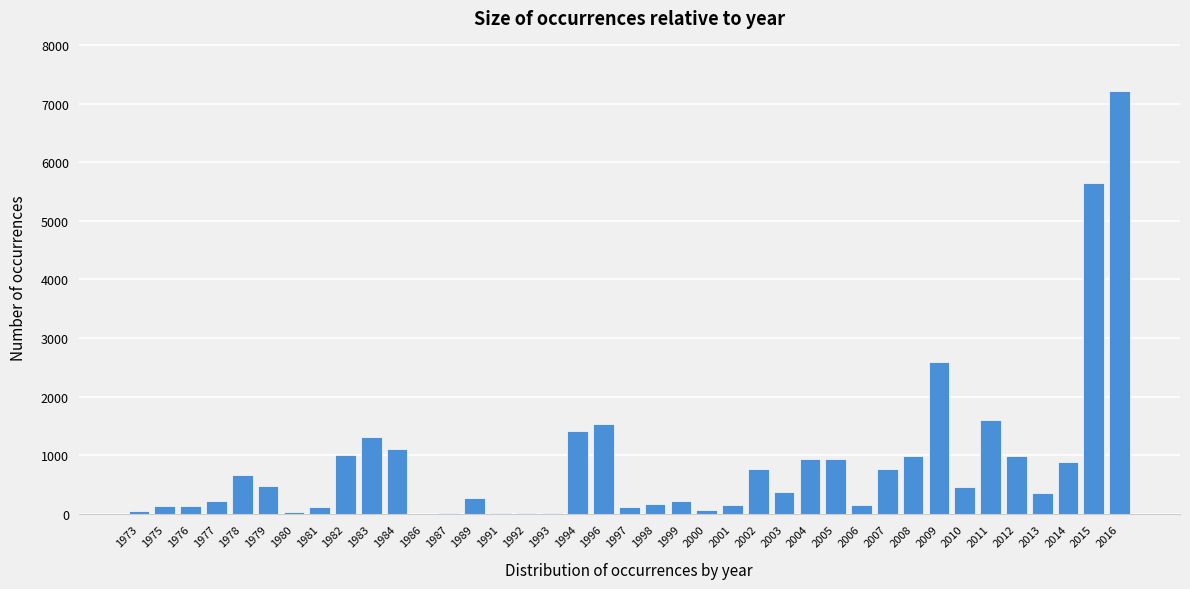

What is the sum of all values?

33767